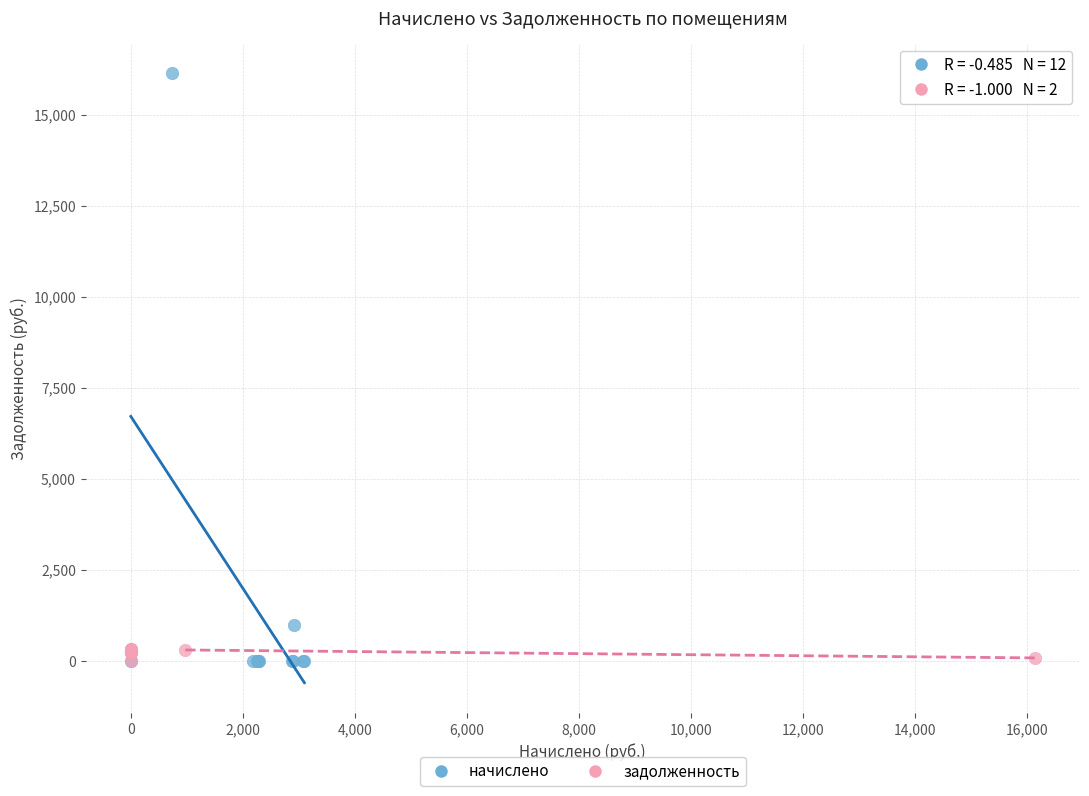

Which series has the largest Y range (max minus min)?

начислено